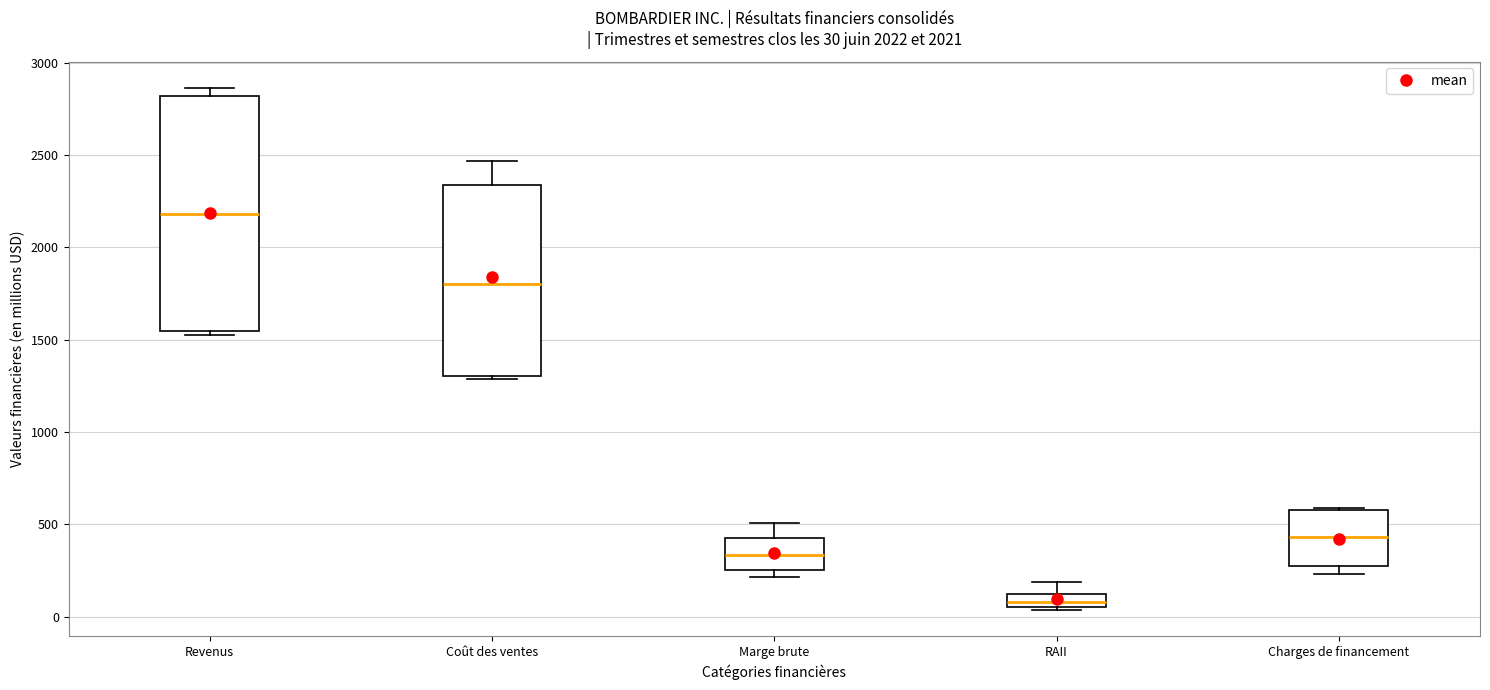

Which box is the tallest, from its lower edge to its upper edge?

Revenus